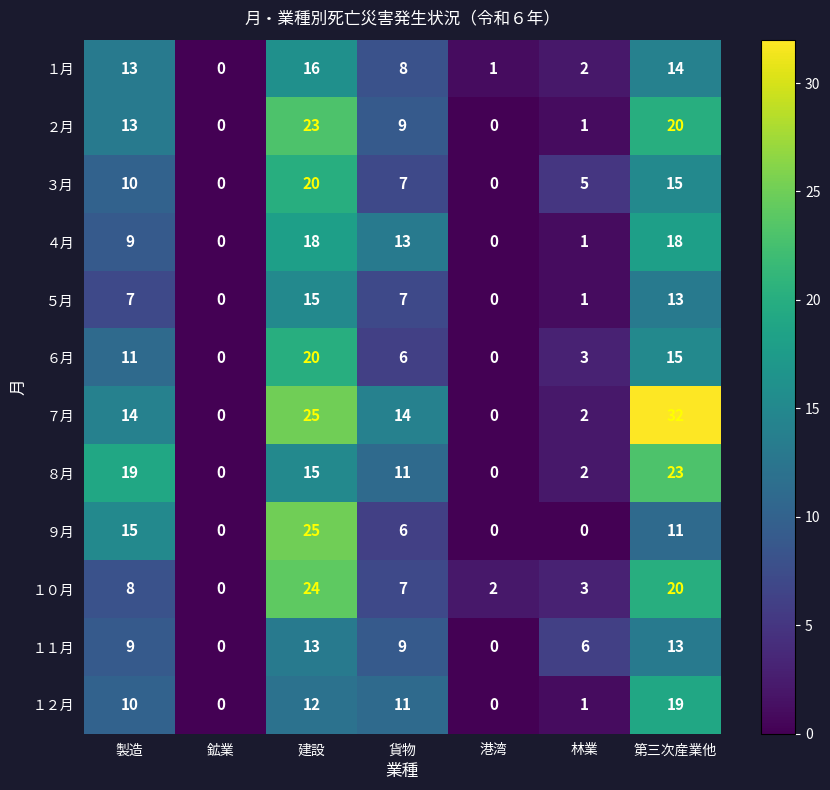

What is the greatest value displayed?

32